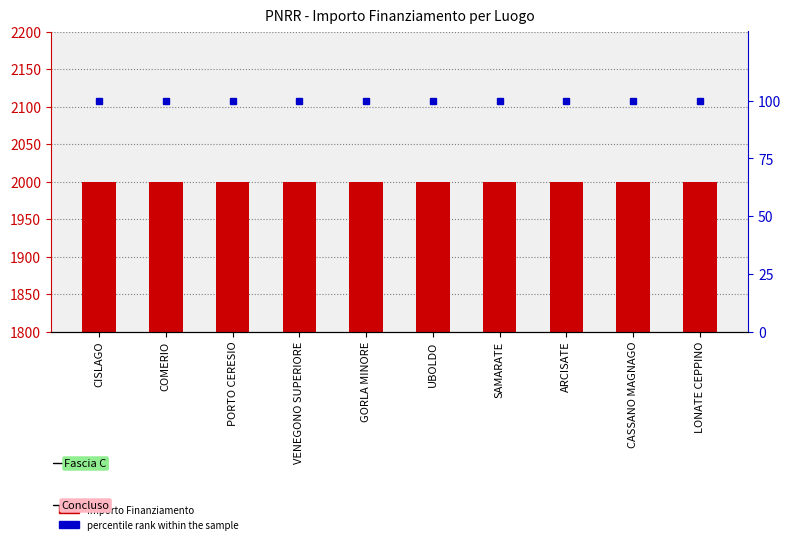

What is the sum of all Importo Finanziamento values?

20000